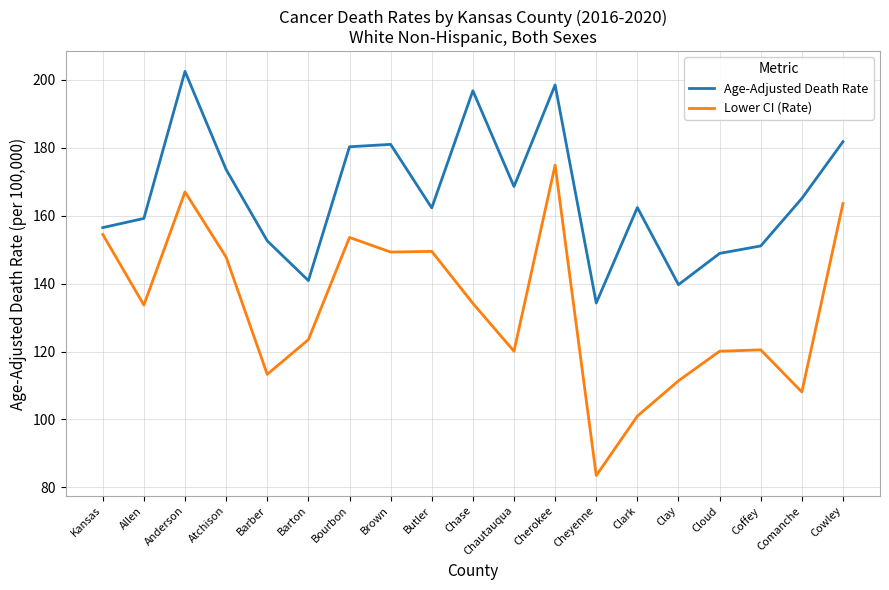

What is the sum of the Lower CI (Rate) values at Coffey and Allen?

254.2